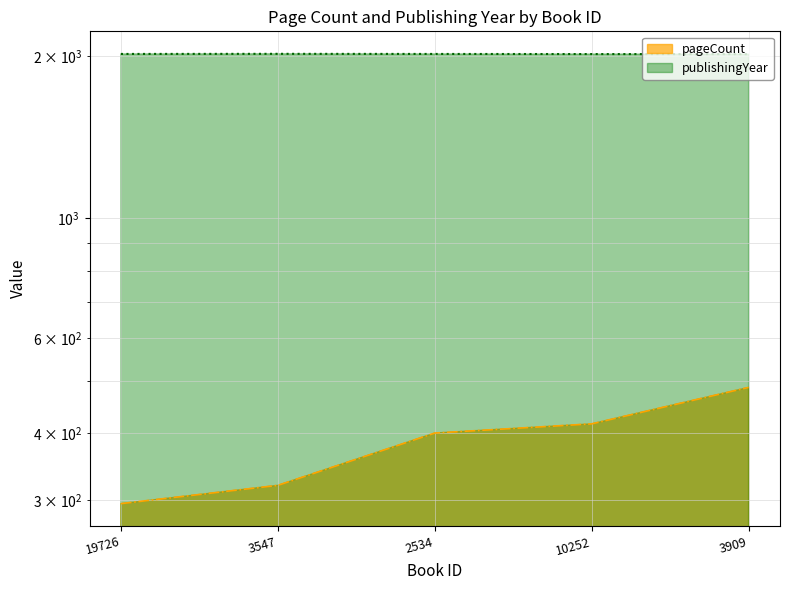

What are all the series names shown in the legend?

pageCount, publishingYear